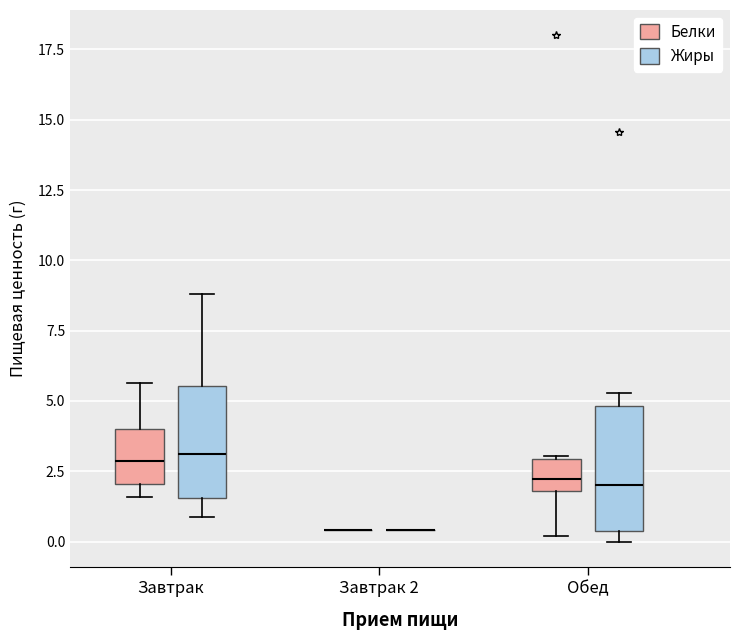

Reading left to right, transcribe this box plot: for each box, give where its median line is, the range the box spans, and where its two whiskers end, as read against the y-axis. The values are not printed on the chart, so give them approximately, as read against the axis.

Завтрак (Белки): median 3.0, box 2.0 to 4.0, whiskers 1.5 to 5.5
Завтрак (Жиры): median 3.0, box 1.5 to 5.5, whiskers 1.0 to 9.0
Завтрак 2 (Белки): box collapsed to a line at 0.5, whiskers 0.5 to 0.5
Завтрак 2 (Жиры): box collapsed to a line at 0.5, whiskers 0.5 to 0.5
Обед (Белки): median 2.0 (inside the box), box 2.0 to 3.0, whiskers 0.0 to 3.0
Обед (Жиры): median 2.0, box 0.5 to 5.0, whiskers 0.0 to 5.5